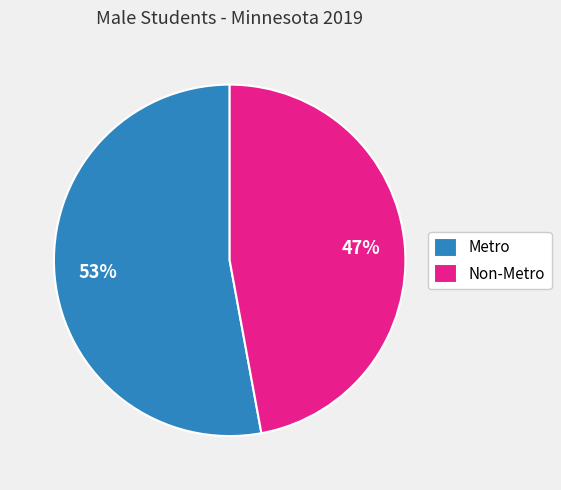

Rank the categories by value from lowest to highest.

Non-Metro, Metro